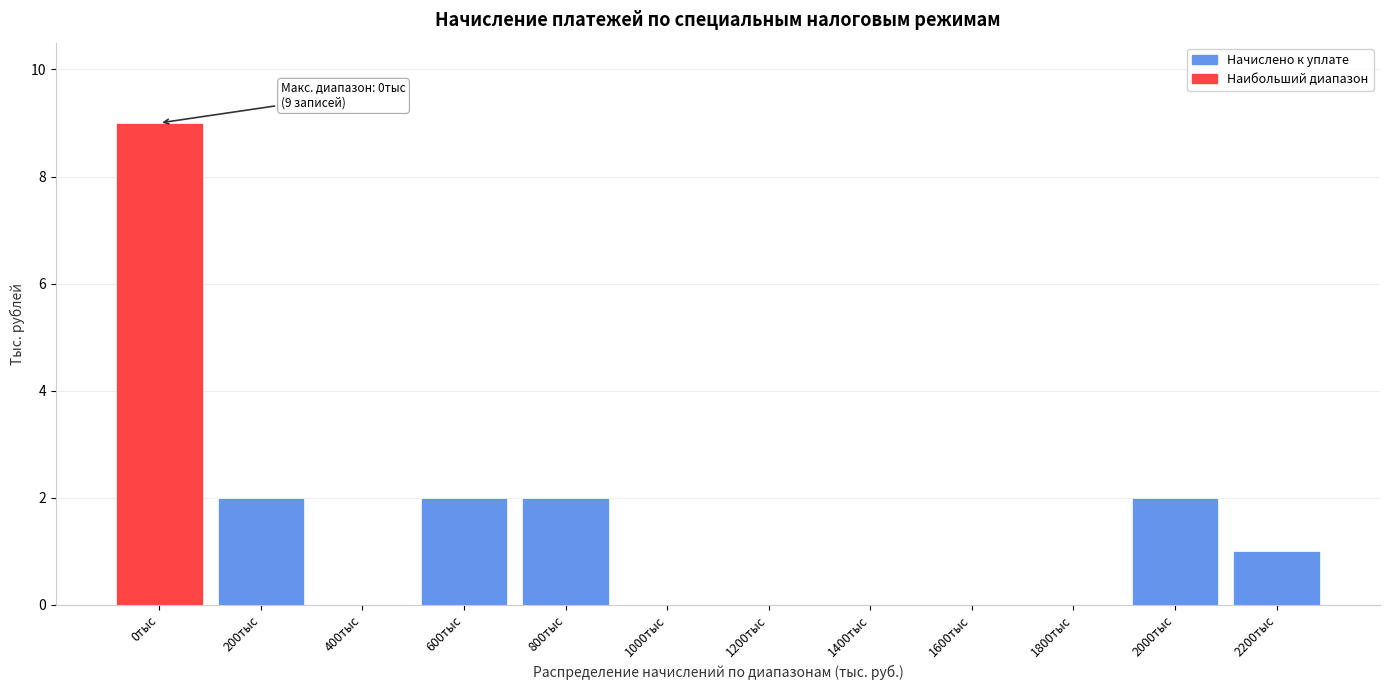

Reading left to right, extract all data points from this chart.

0тыс=9	200тыс=2	400тыс=0	600тыс=2	800тыс=2	1000тыс=0	1200тыс=0	1400тыс=0	1600тыс=0	1800тыс=0	2000тыс=2	2200тыс=1